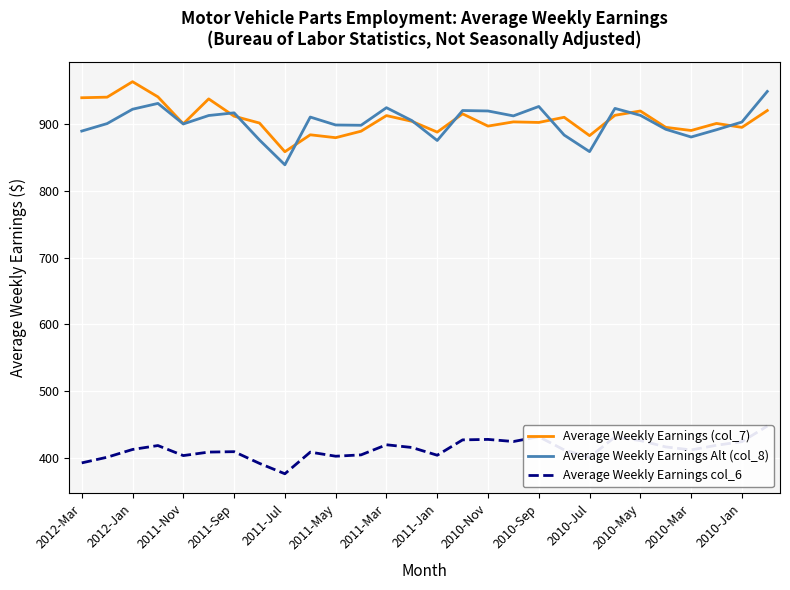

Reading right to left, list all the values displayed in this chart.

Average Weekly Earnings (col_7): 920.0	894.8	900.8	890.2	894.9	919.3	912.9	882.5	909.9	902.2	903.0	896.8	915.0	887.8	903.9	912.5	889.1	879.4	883.7	858.4	901.3	911.6	937.4	900.1	940.5	963.2	940.0	939.1
Average Weekly Earnings Alt (col_8): 948.6	902.8	891.3	880.4	892.0	912.9	923.2	858.5	883.3	926.1	912.0	919.4	920.0	875.2	905.0	924.3	898.0	898.4	910.3	838.9	876.0	916.6	912.6	900.0	930.7	922.0	900.5	889.3
Average Weekly Earnings col_6: 448.1	424.7	419.4	412.3	416.9	426.3	431.7	401.4	412.4	432.1	424.9	428.1	427.4	404.4	416.0	420.1	405.0	403.0	409.1	376.7	392.2	409.8	409.1	403.9	418.9	413.0	401.4	393.0